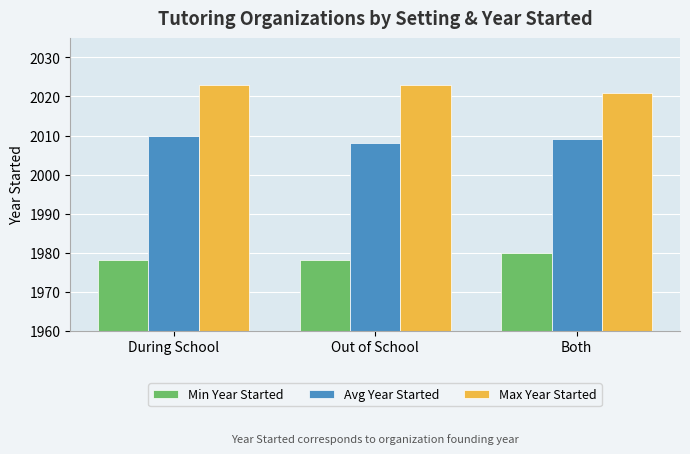

What position from the left is Out of School?

2